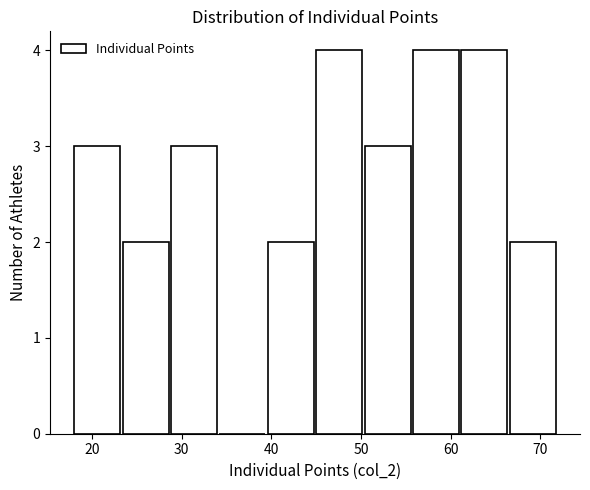

What is the height of the bar covering 50.4 to 55.8 on the x-axis? Neither the bar edges nor the heights are printed on the chart, so give them approximately, as read against the axes.

3